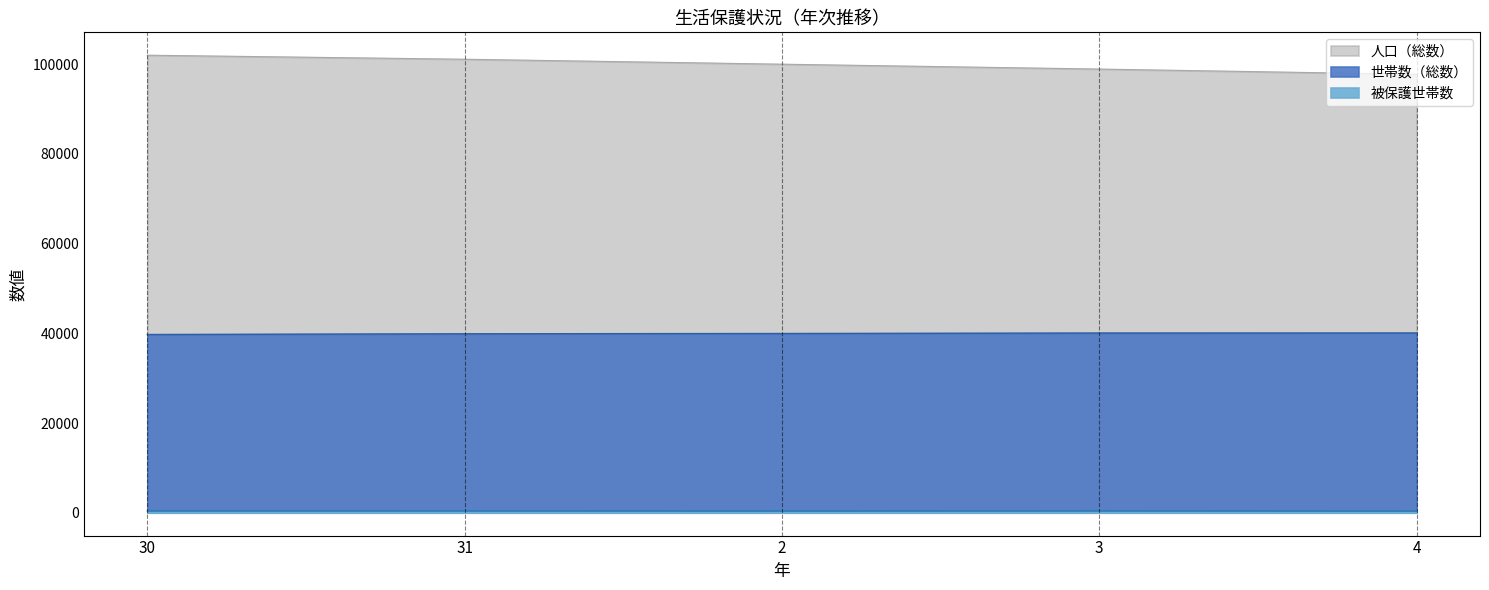

Rank the series at 4 from highest to lowest value.

人口（総数）, 世帯数（総数）, 被保護世帯数